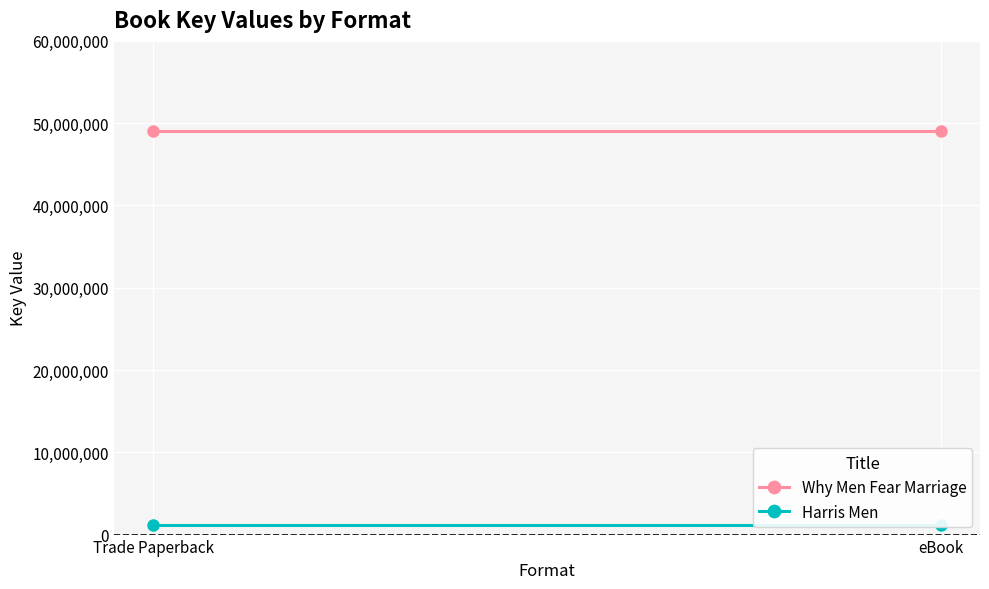

What is the label of the 1st point from the right?

eBook